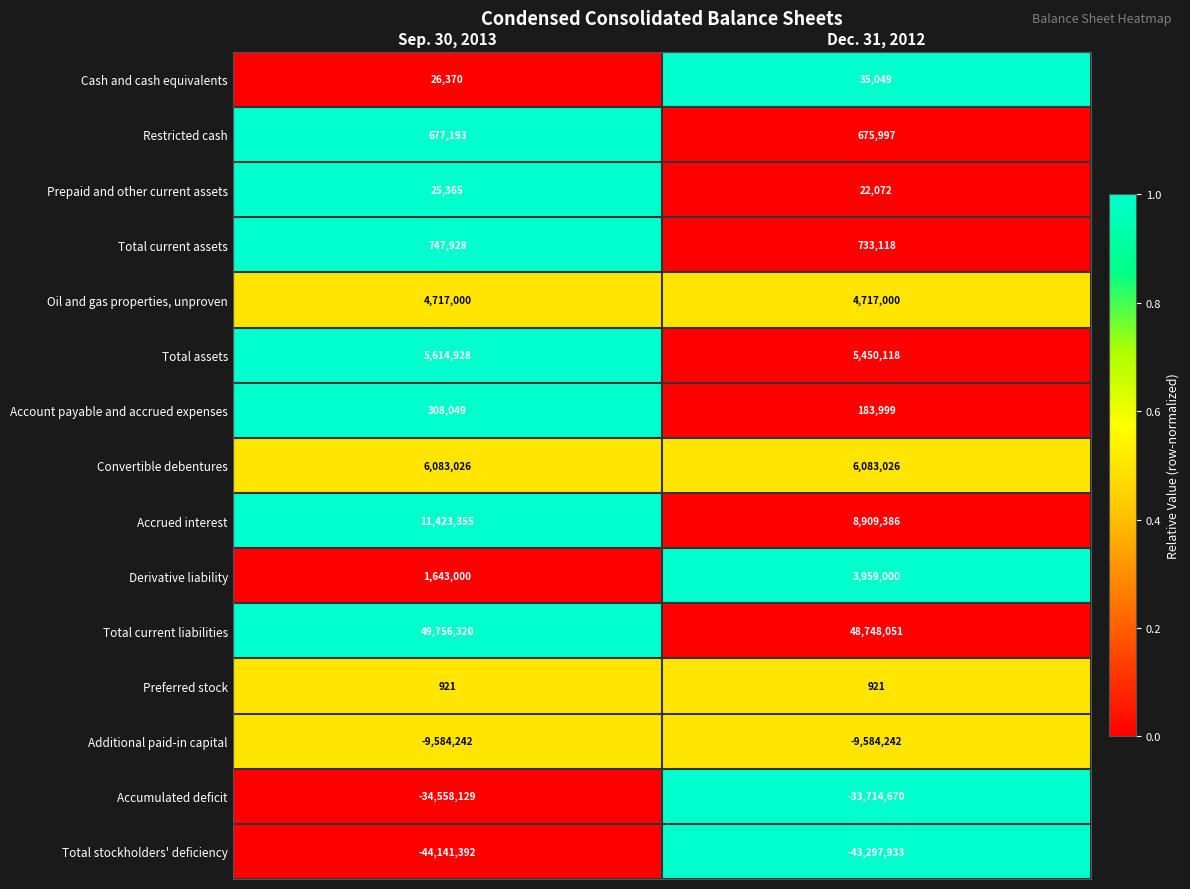

Is the value of Additional paid-in capital at Dec. 31, 2012 greater than the value of Oil and gas properties, unproven at Sep. 30, 2013?

No